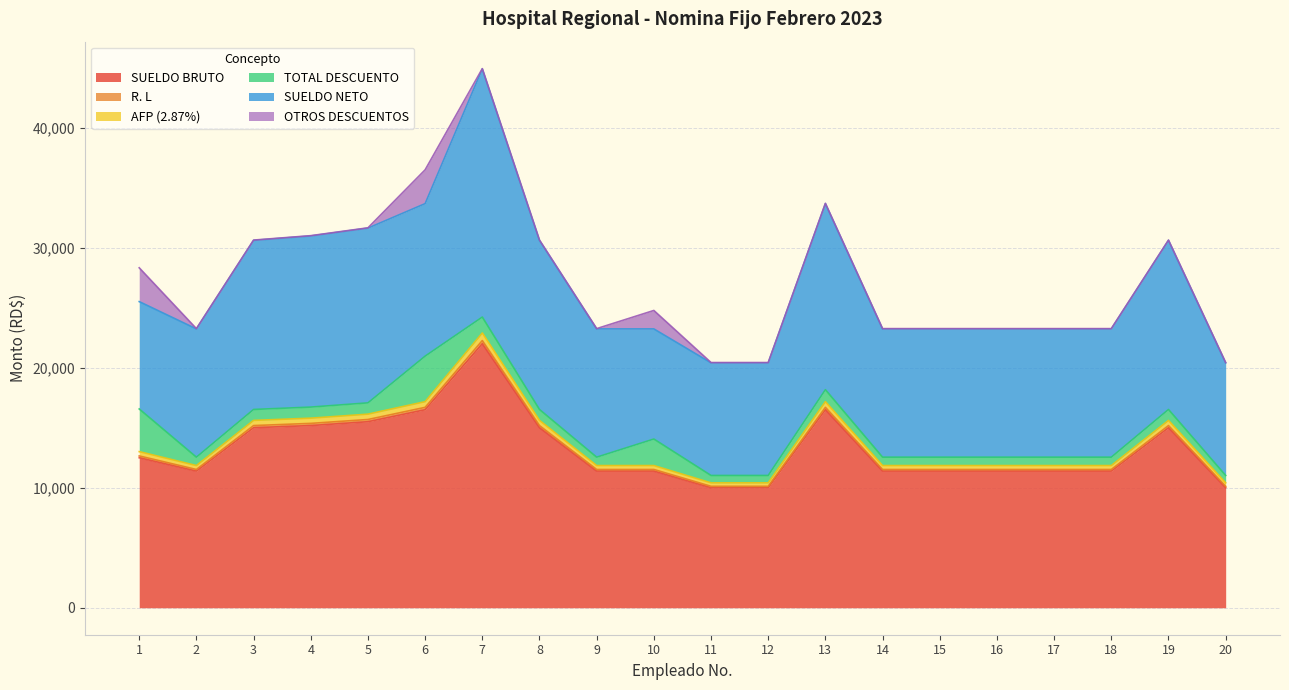

In R. L, how many points are lower than both neighbors (excluding endpoints)?

1